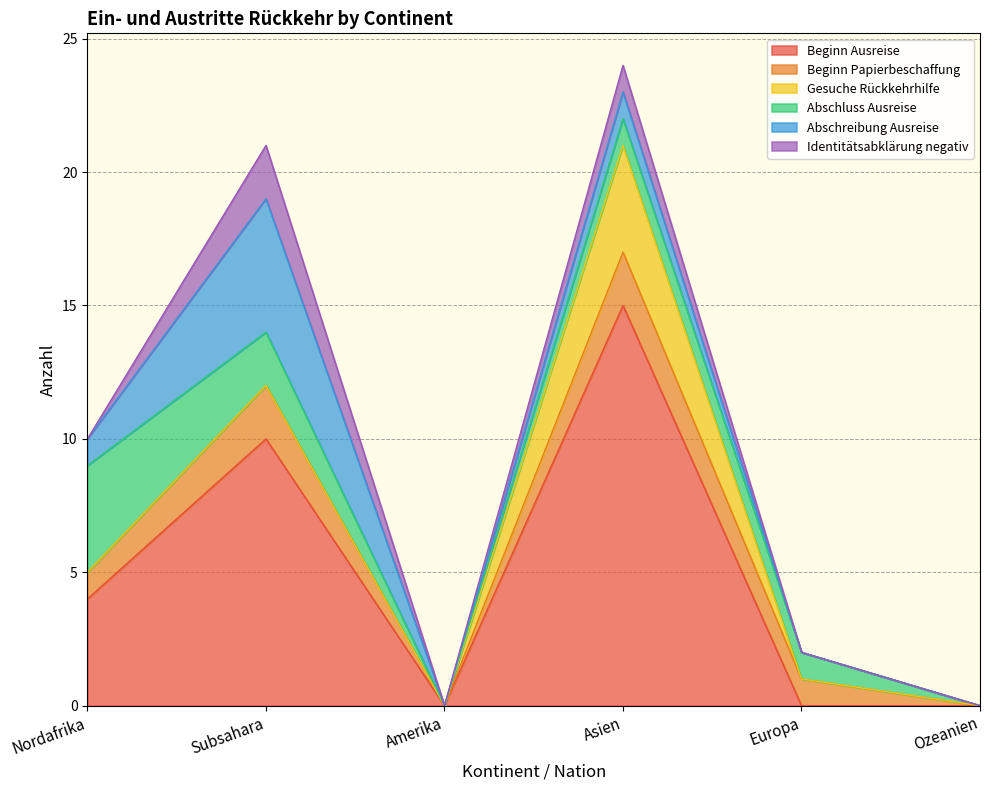

Does the chart display data point markers on the line(s)?

No